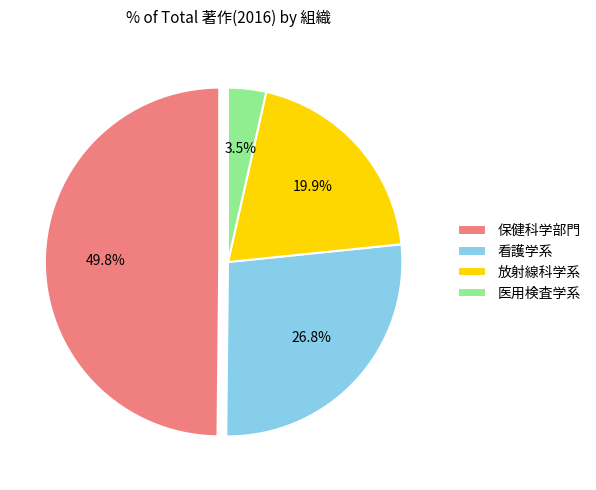

Do 放射線科学系 and 看護学系 together represent more than half of the pie?

No